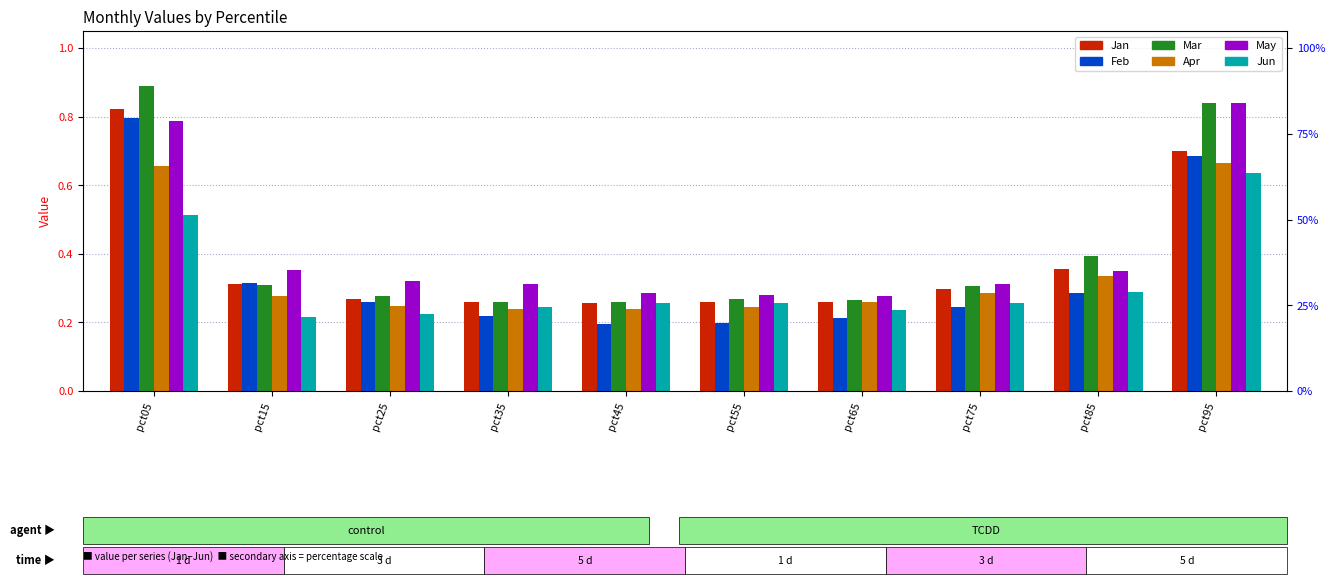

What value does the Apr series have at pct65?

0.3